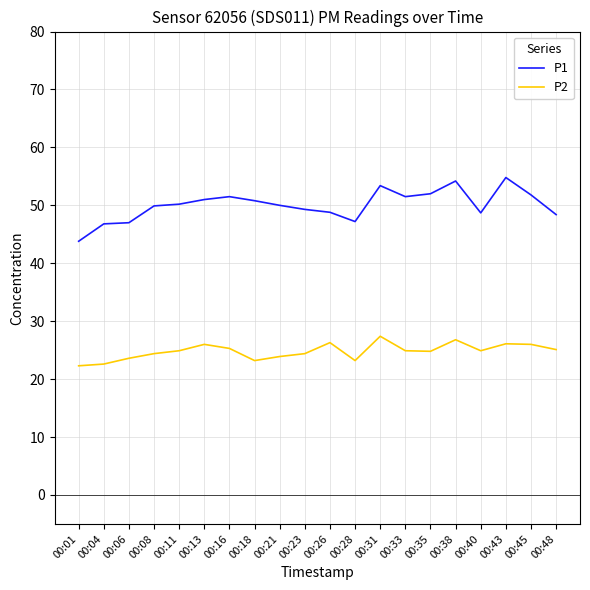

What is the minimum value for P2?

22.3